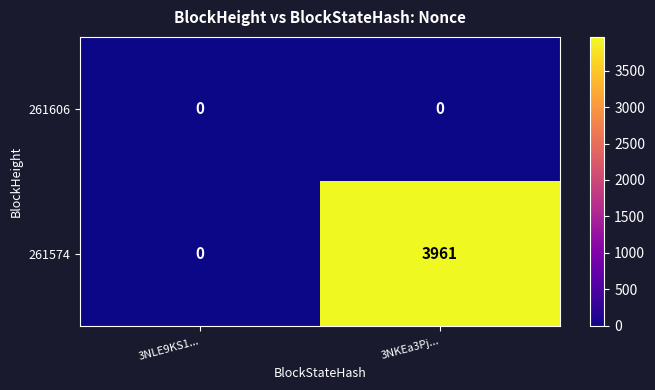

List the series in order of their overall mean, lowest first.

261606, 261574